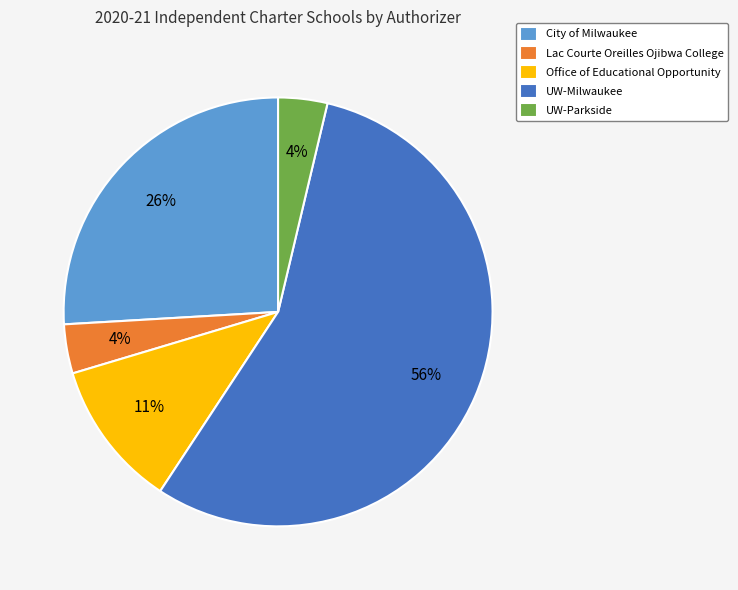

Combined, do UW-Parkside and City of Milwaukee account for over 50%?

No